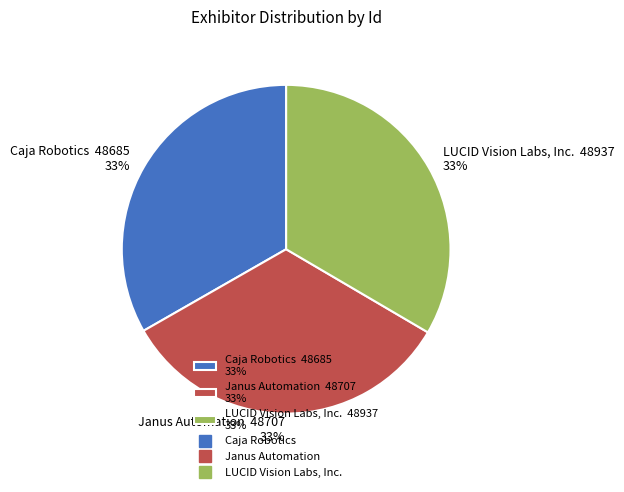

To the nearest percent, what is the combined percentage of Caja Robotics 48685 33% and LUCID Vision Labs, Inc. 48937 33%?

67%